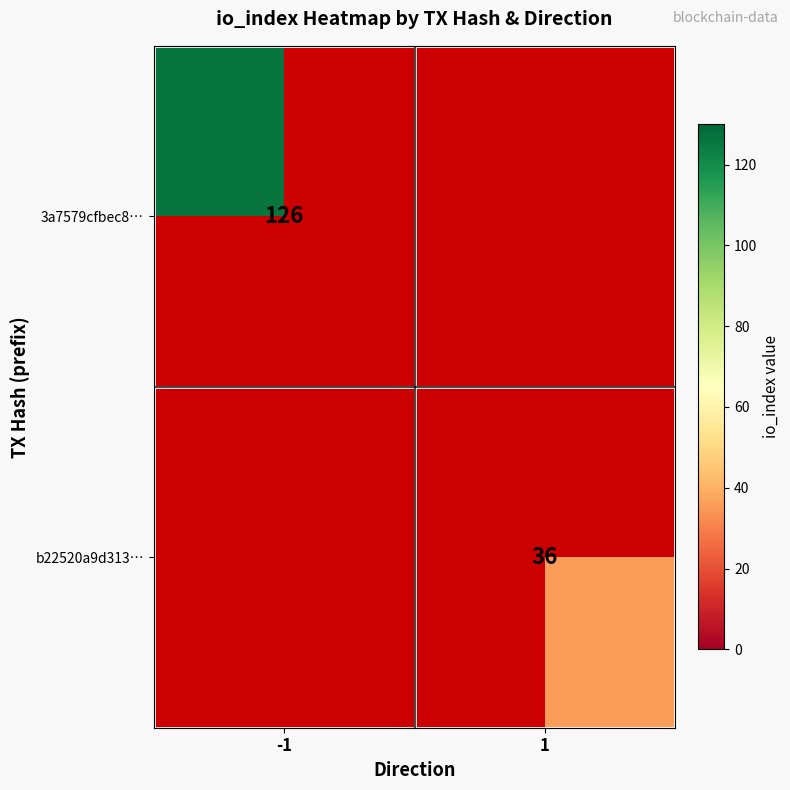

What is the smallest value displayed?

36.0